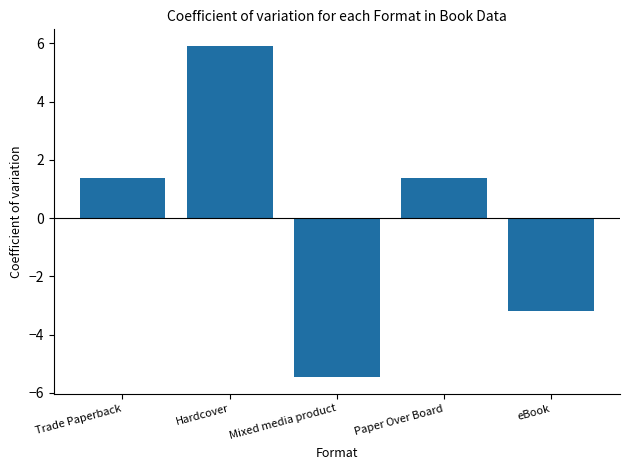

The chart shows a value of 5.9 at Hardcover. True or false?

True